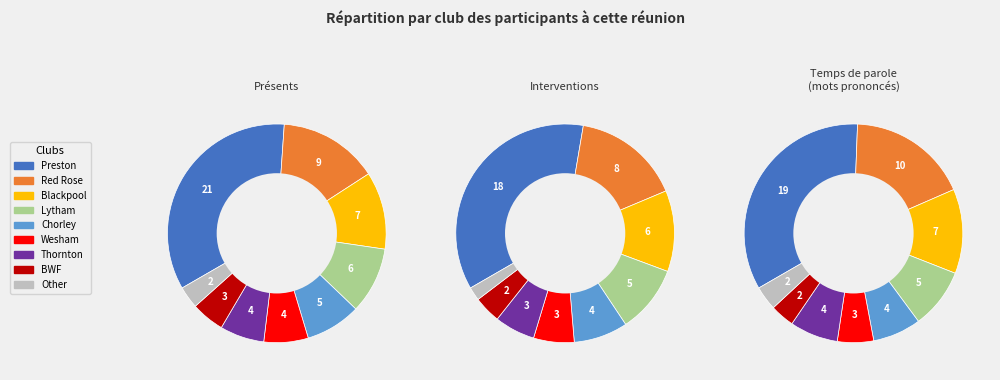

Does any single category account for the majority?

No